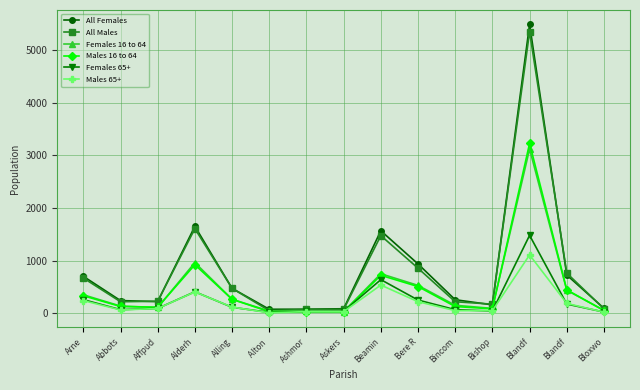

The Males 65+ series shows 409 at Alderh. True or false?

True